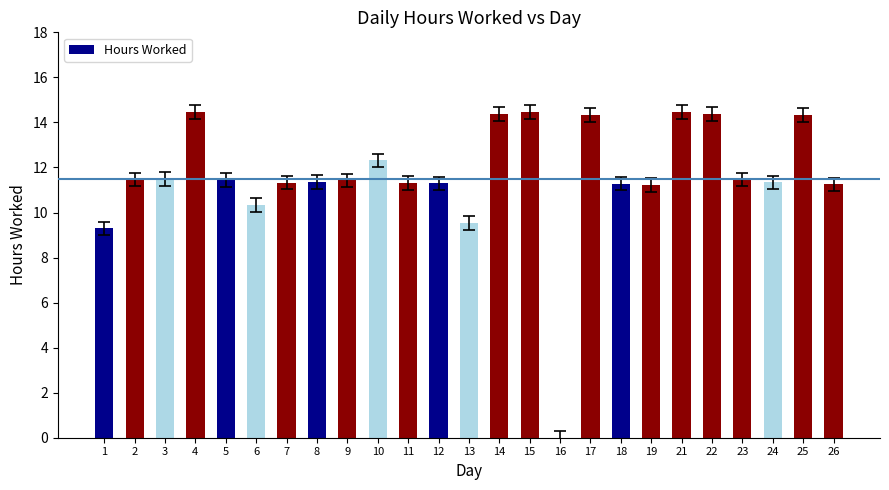

The chart shows a value of 19.6 at 19. True or false?

False